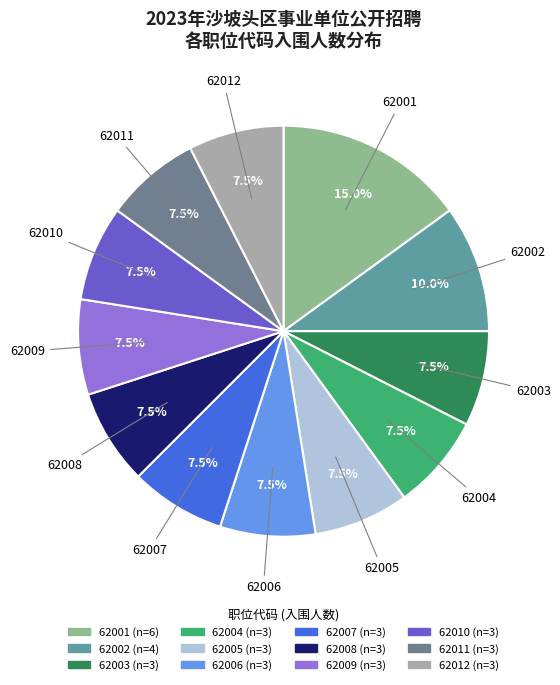

True or false: 62005 accounts for 1% of the total.

False